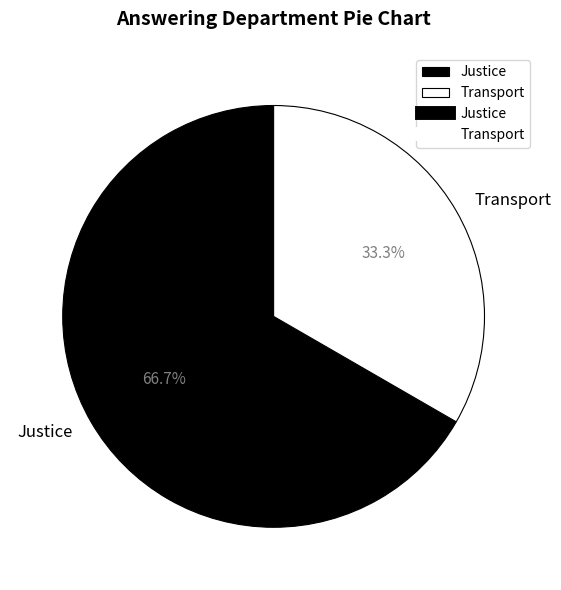

Approximately how many times larger is the value at Justice compared to Transport?

2.0